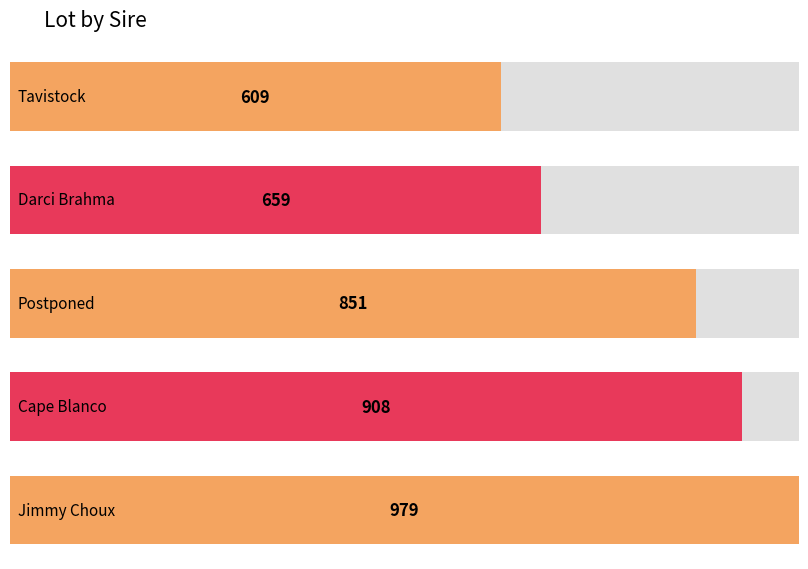

What is the difference between the maximum and second lowest values?

320